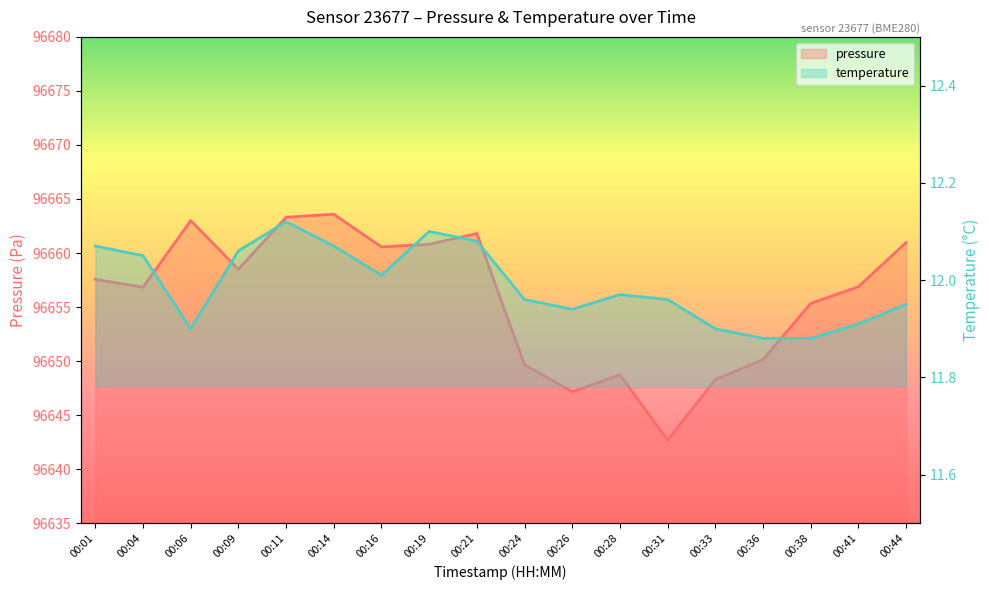

The value of temperature at 00:33 is 11.9. True or false?

True